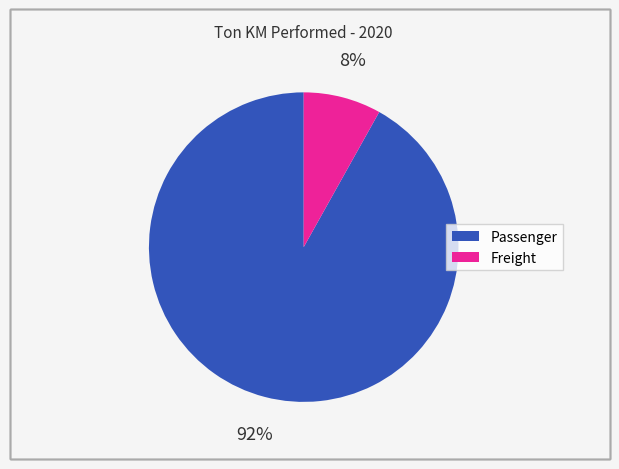

Count the number of slices in the pie.

2